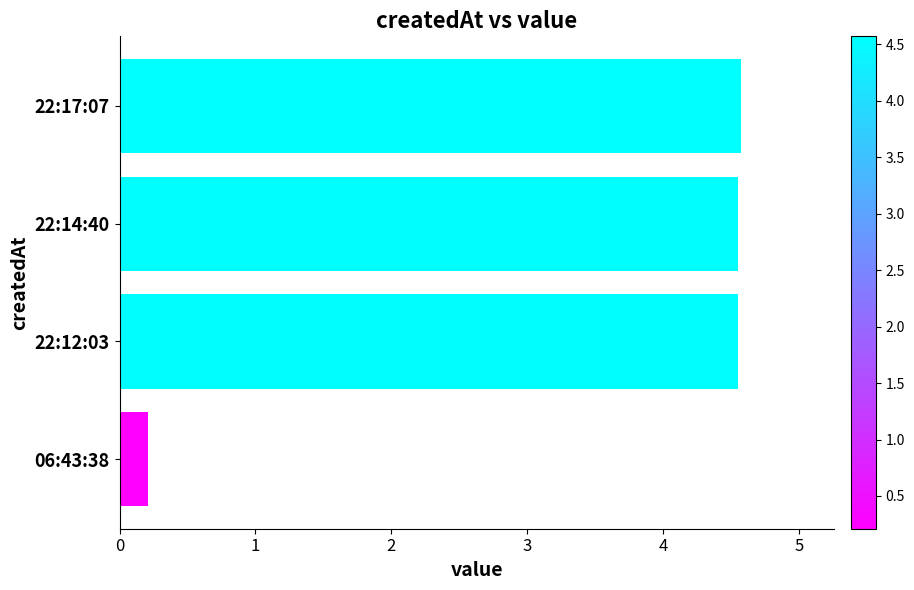

Does the chart contain stacked bars?

No